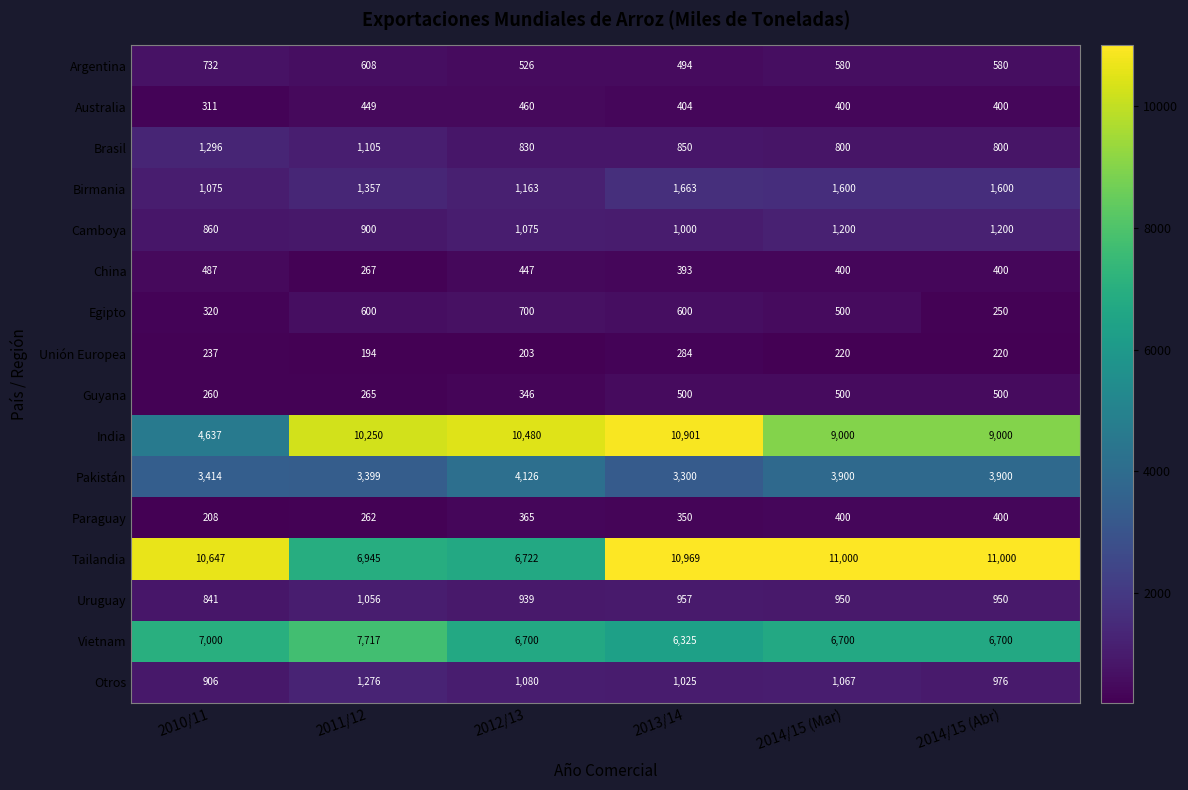

List the series in order of their peak value, lowest first.

Unión Europea, Paraguay, Australia, China, Guyana, Egipto, Argentina, Uruguay, Camboya, Otros, Brasil, Birmania, Pakistán, Vietnam, India, Tailandia